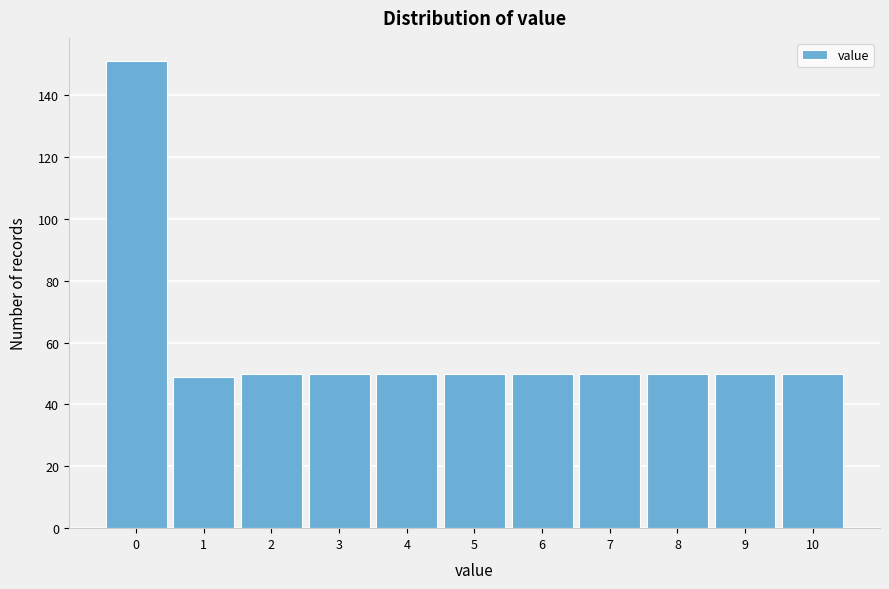

Which range on the x-axis has the tallest bar?

-0.5 to 0.5